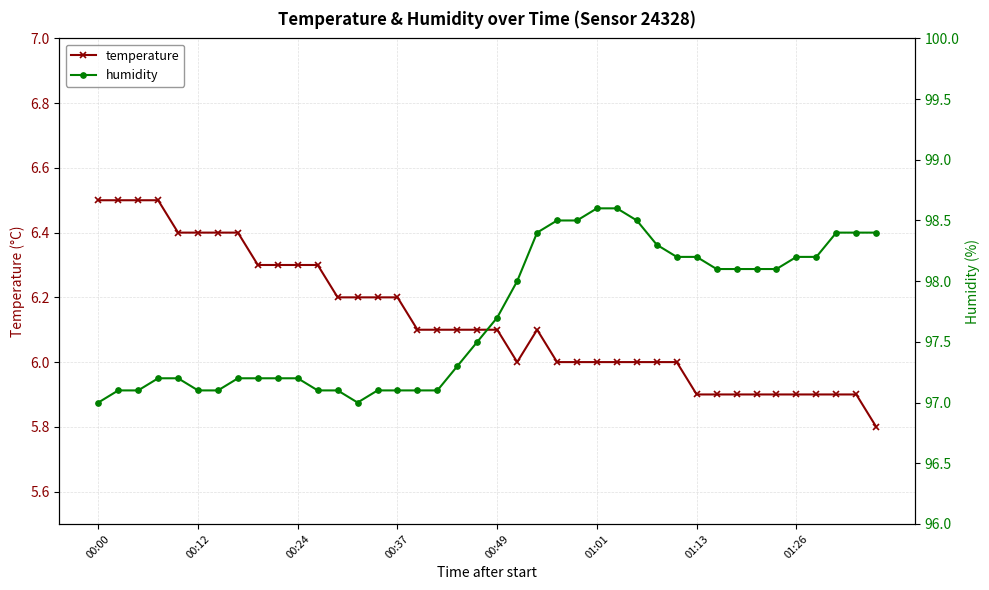

Is it true that temperature equals 8.0 at 27?

False